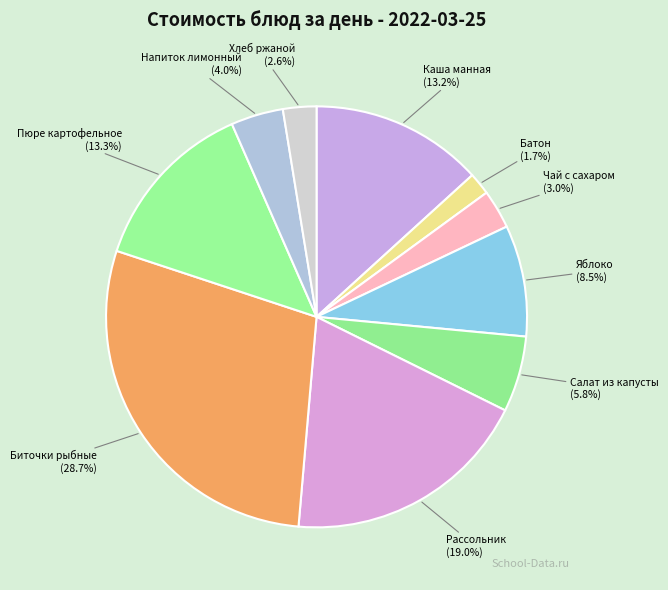

What is the total percentage of Хлеб ржаной and Пюре картофельное?

15.9%